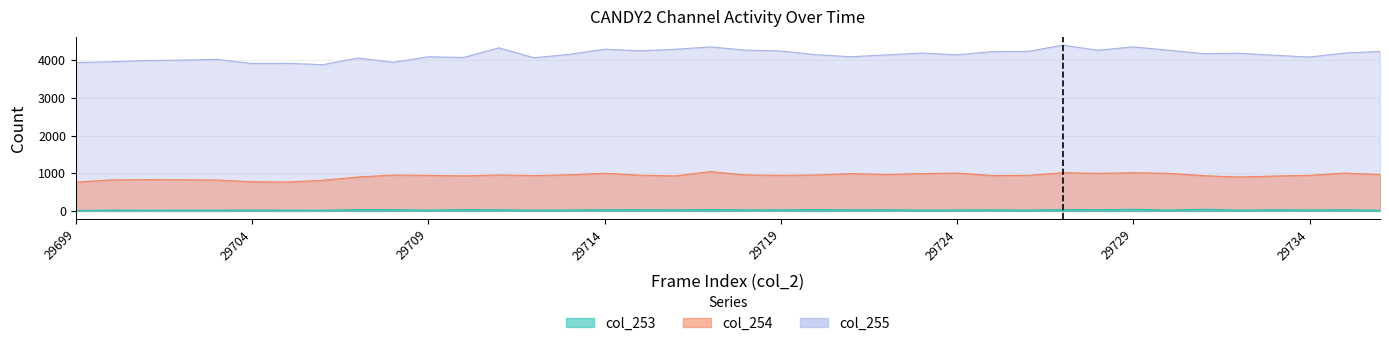

What is the total value across all series at 29702?

4855